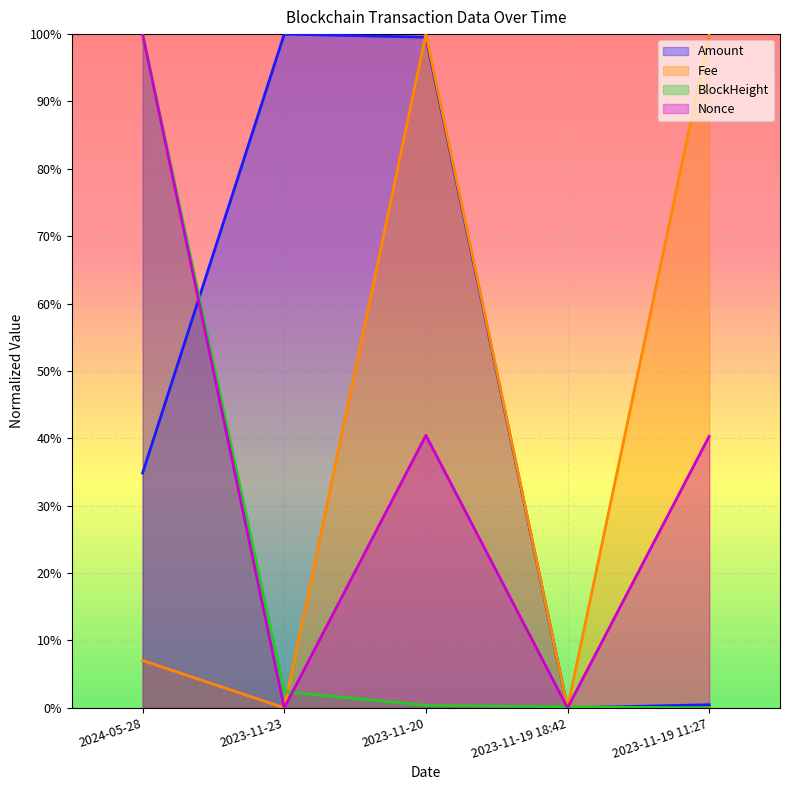

How many interior local valleys does the Fee series have?

2